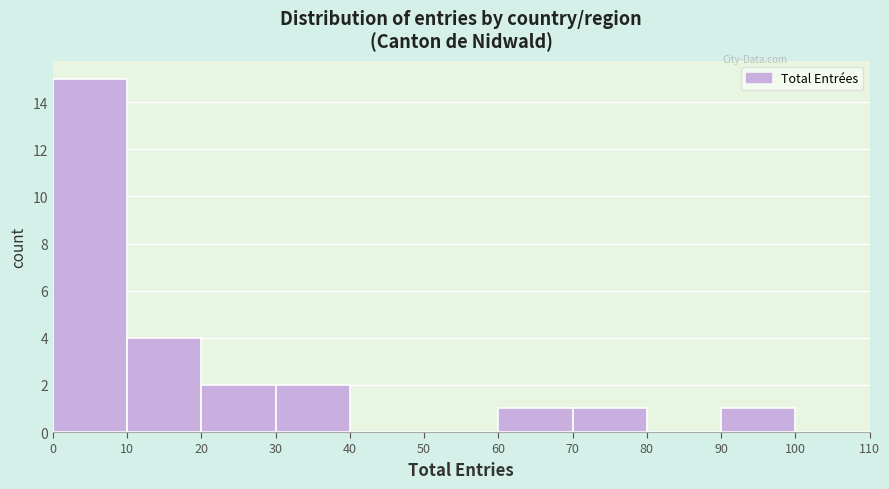

Reading left to right, list every bar in this chart as the range it spans on the x-axis followed by its height. The values are not printed on the chart, so give them approximately, as read against the axis.

0 to 10: 15
10 to 20: 4
20 to 30: 2
30 to 40: 2
40 to 50: 0
50 to 60: 0
60 to 70: 1
70 to 80: 1
80 to 90: 0
90 to 100: 1
100 to 110: 0